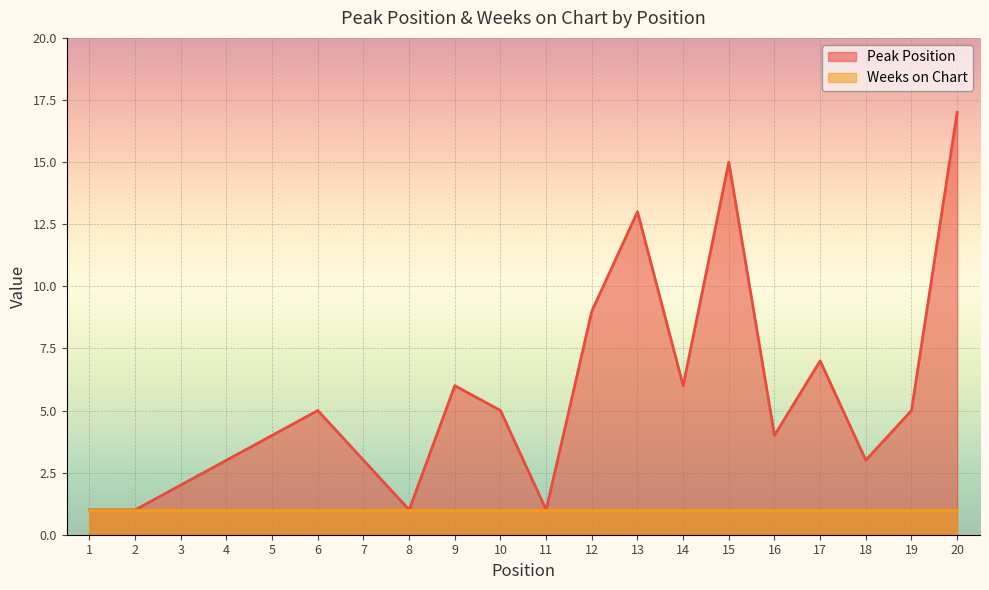

Reading left to right, list all the values displayed in this chart.

1	1	2	3	4	5	3	1	6	5	1	9	13	6	15	4	7	3	5	17